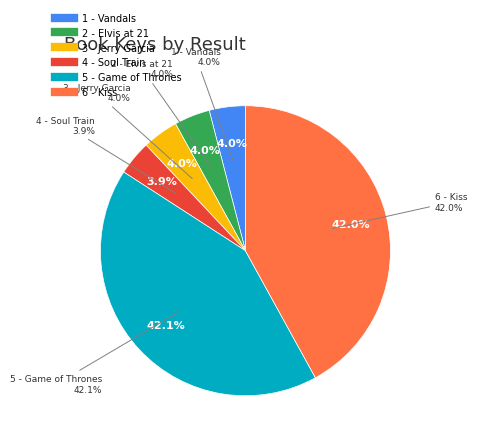

Is the sum of 1 - Vandals and 4 - Soul Train greater than half?

No